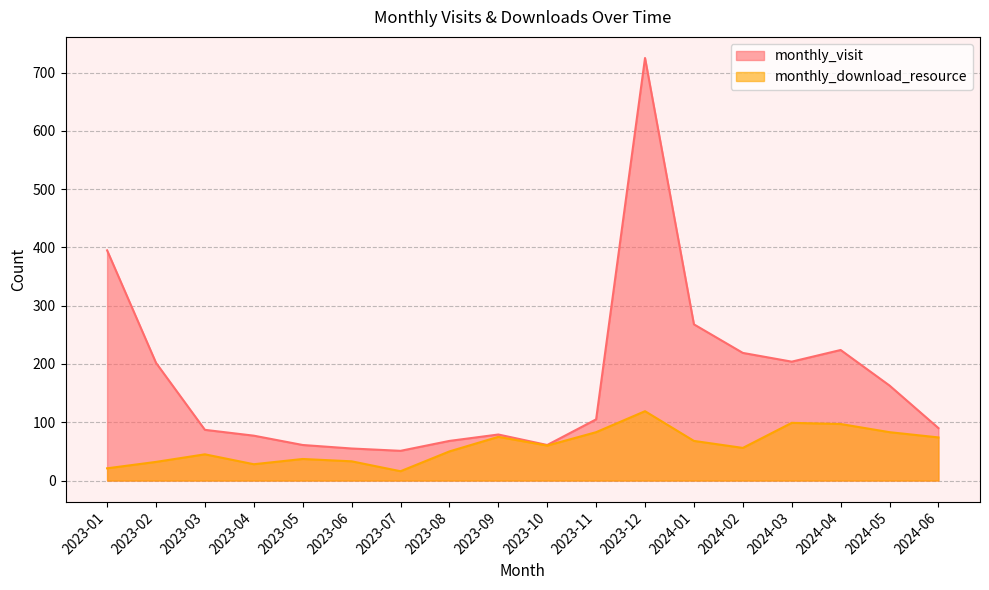

What is the sum of all monthly_download_resource values?

1076